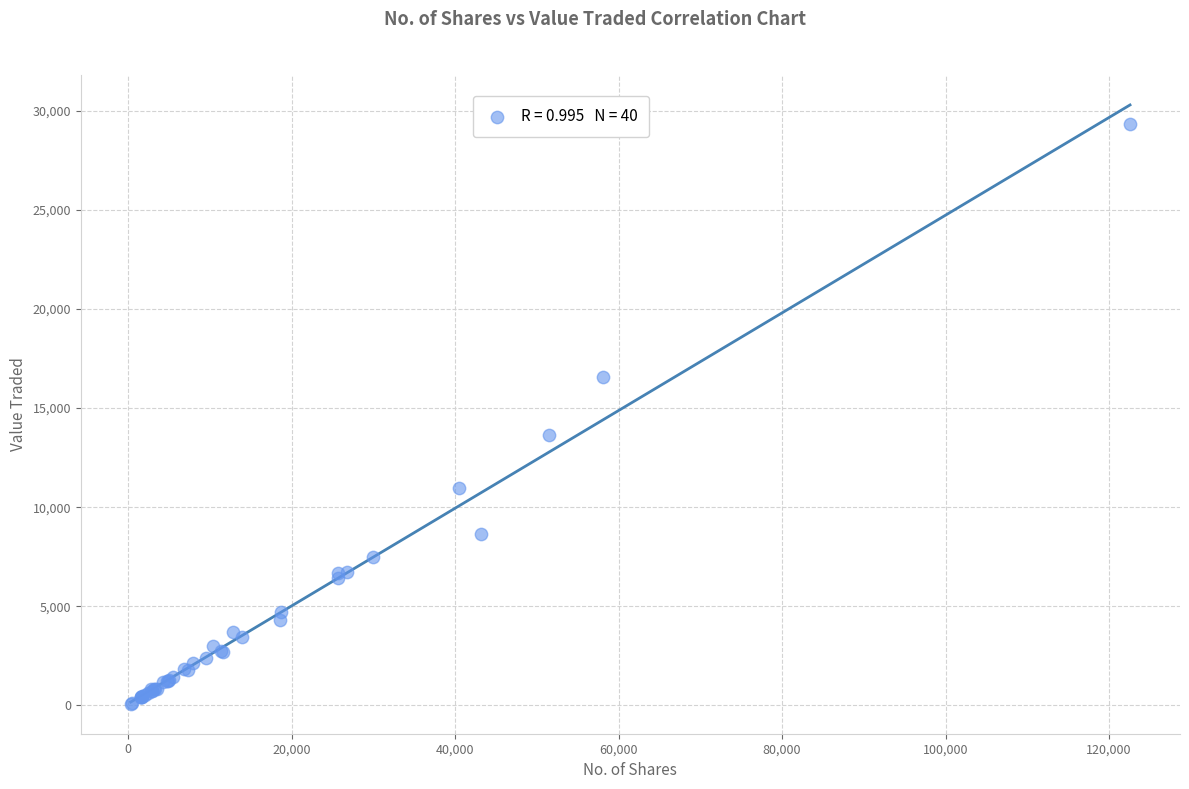

What Y value in the scatter plot is closest to 14706?

13655